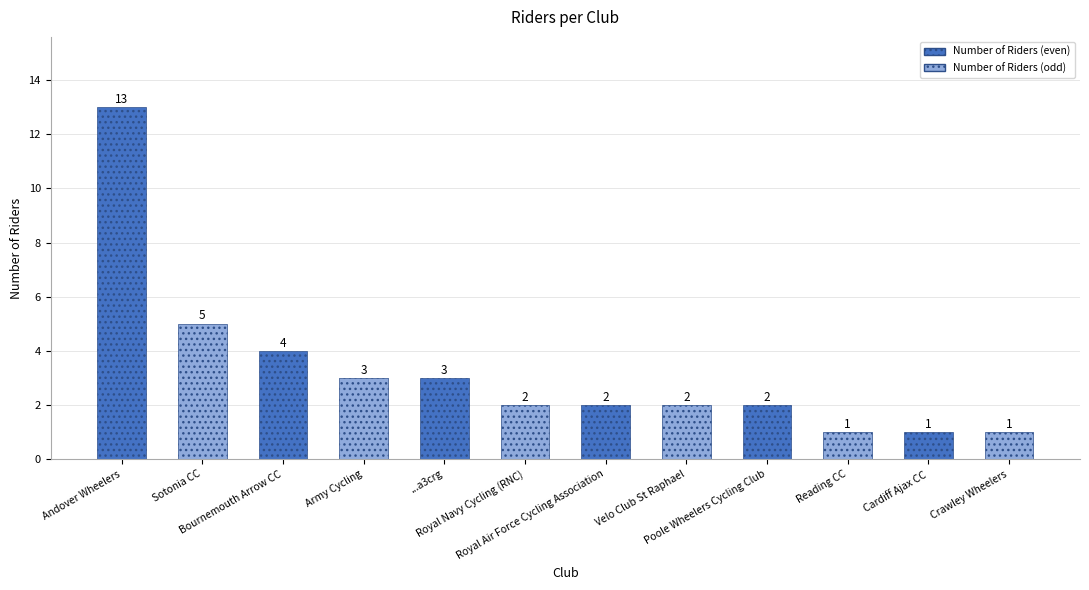

Reading right to left, list all the values displayed in this chart.

Crawley Wheelers=1	Cardiff Ajax CC=1	Reading CC=1	Poole Wheelers Cycling Club=2	Velo Club St Raphael=2	Royal Air Force Cycling Association=2	Royal Navy Cycling (RNC)=2	...a3crg=3	Army Cycling=3	Bournemouth Arrow CC=4	Sotonia CC=5	Andover Wheelers=13